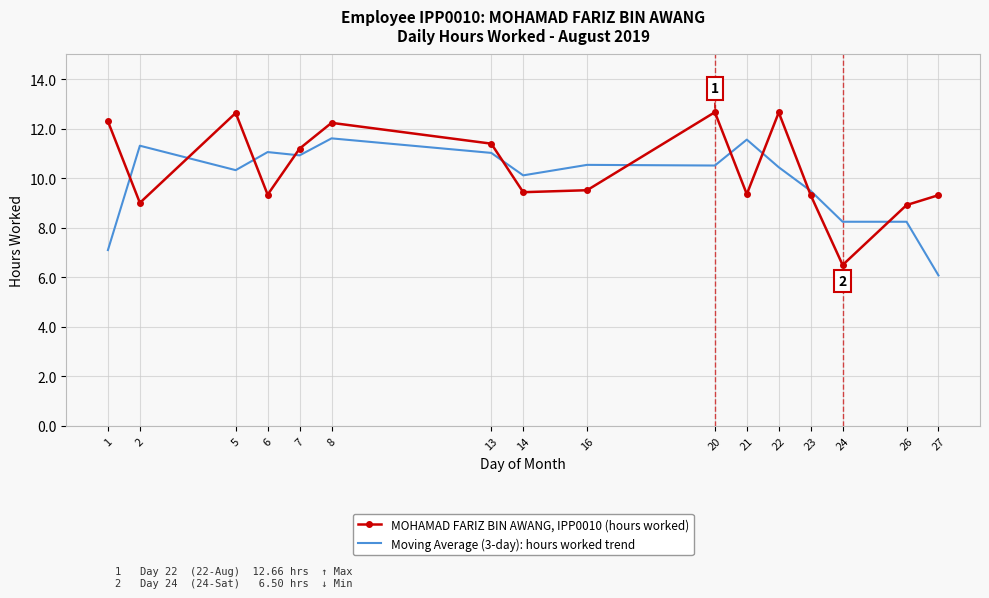

At which category does the chart reach its minimum across all series?

27